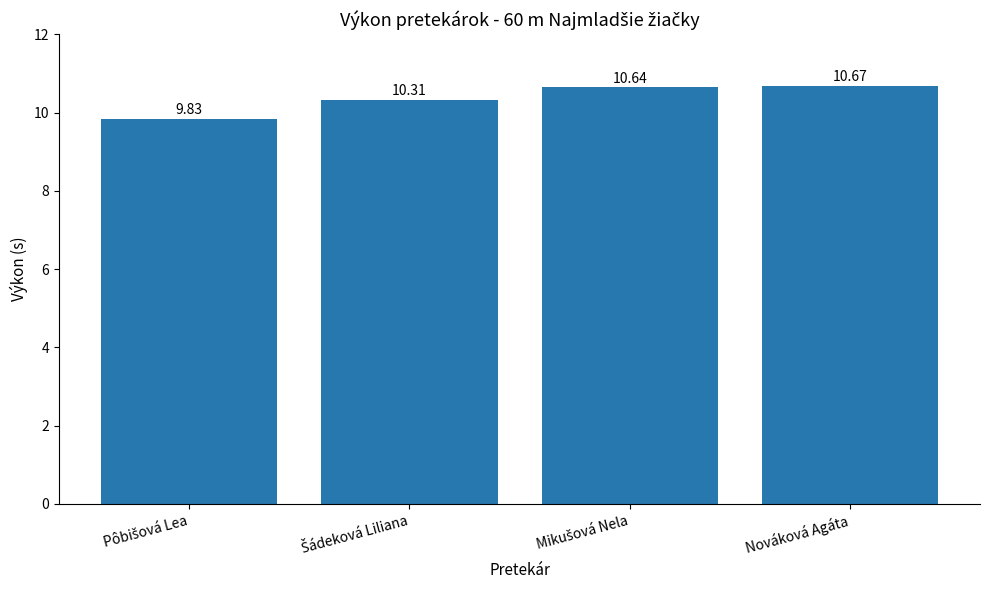

Which category has the highest value across all series?

Nováková Agáta